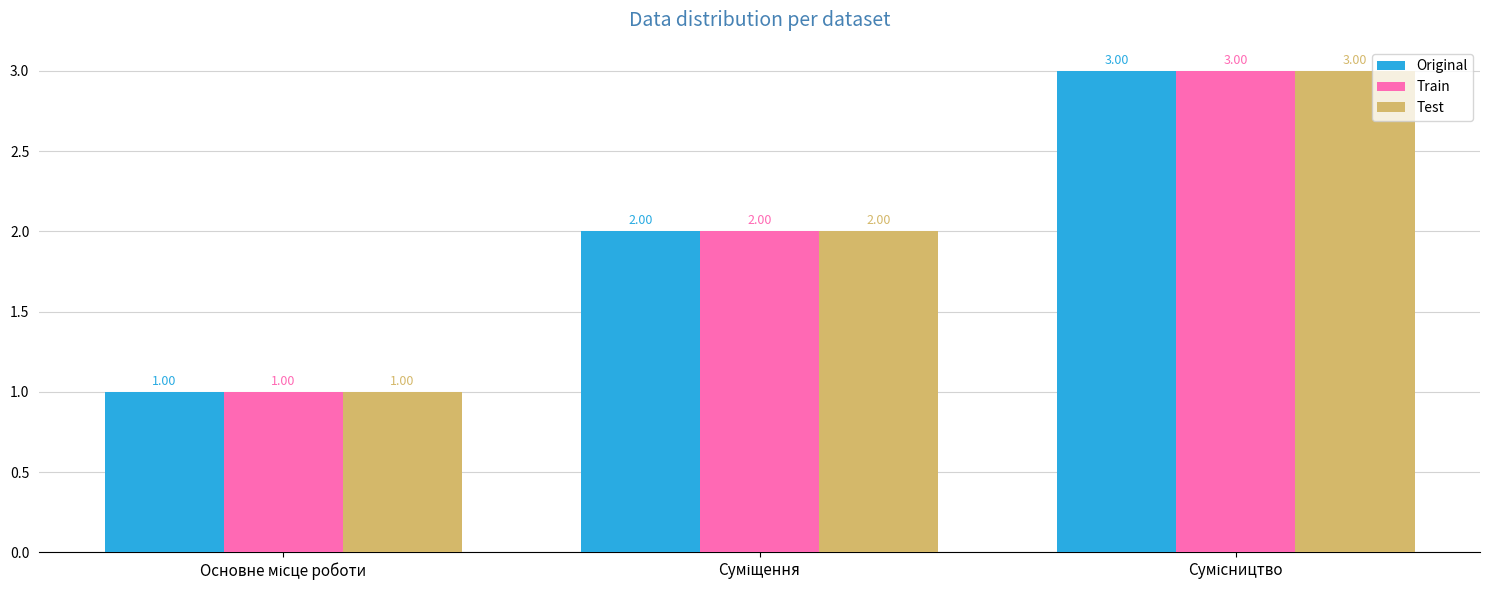

What is the sum of all Original values?

6